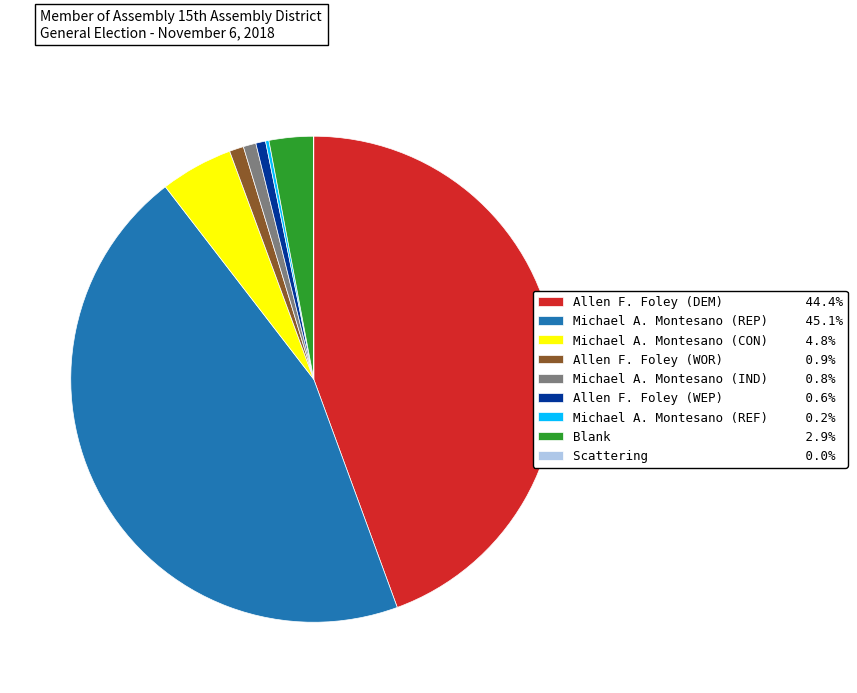

Is there any slice that represents more than half of the pie?

No